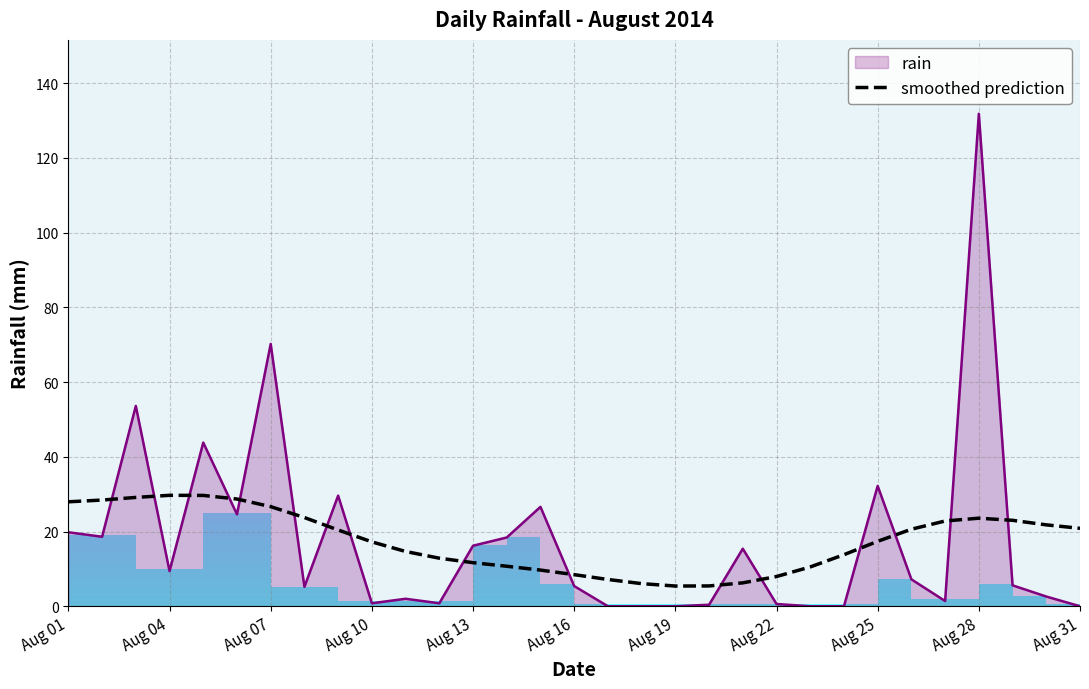

Where is rain nearest to the value 65?

Aug 07